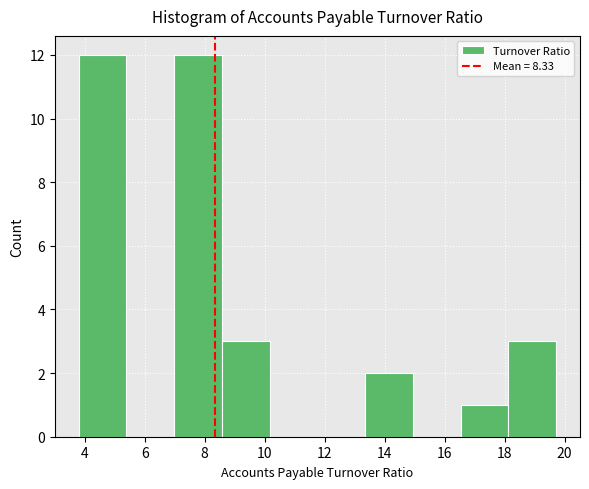

Reading left to right, transcribe this chart: for each bar, give the range it covers on the x-axis and its height. Neither the bar edges nor the heights are printed on the chart, so give them approximately, as read against the axes.

3.8 to 5.4: 12
5.4 to 7.0: 0
7.0 to 8.6: 12
8.6 to 10.2: 3
10.2 to 11.8: 0
11.8 to 13.4: 0
13.4 to 15.0: 2
15.0 to 16.6: 0
16.6 to 18.2: 1
18.2 to 19.8: 3